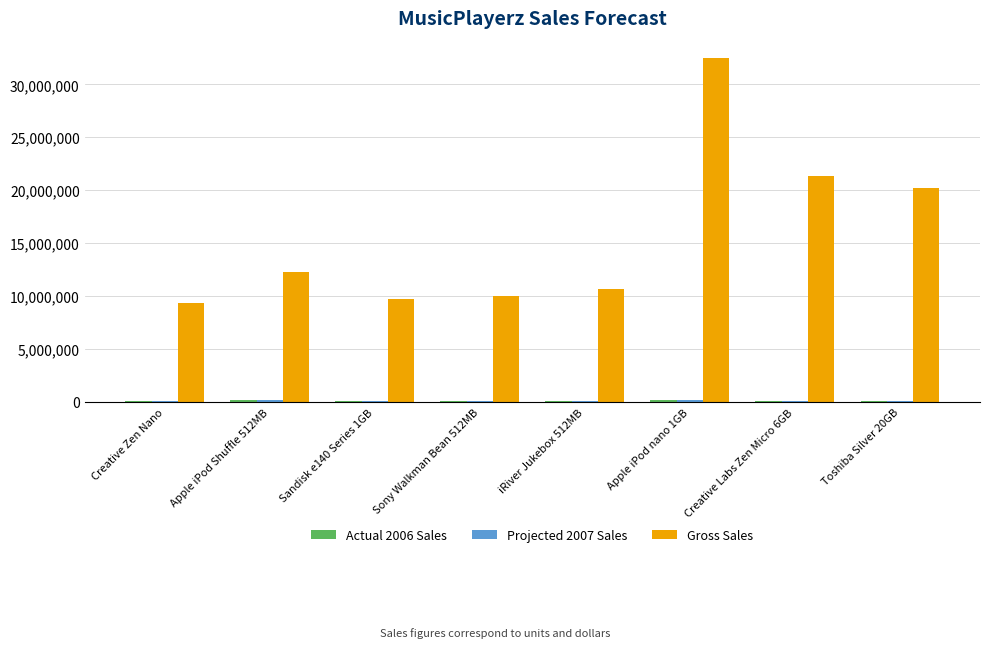

What is the sum of all Gross Sales values?

125970163.7